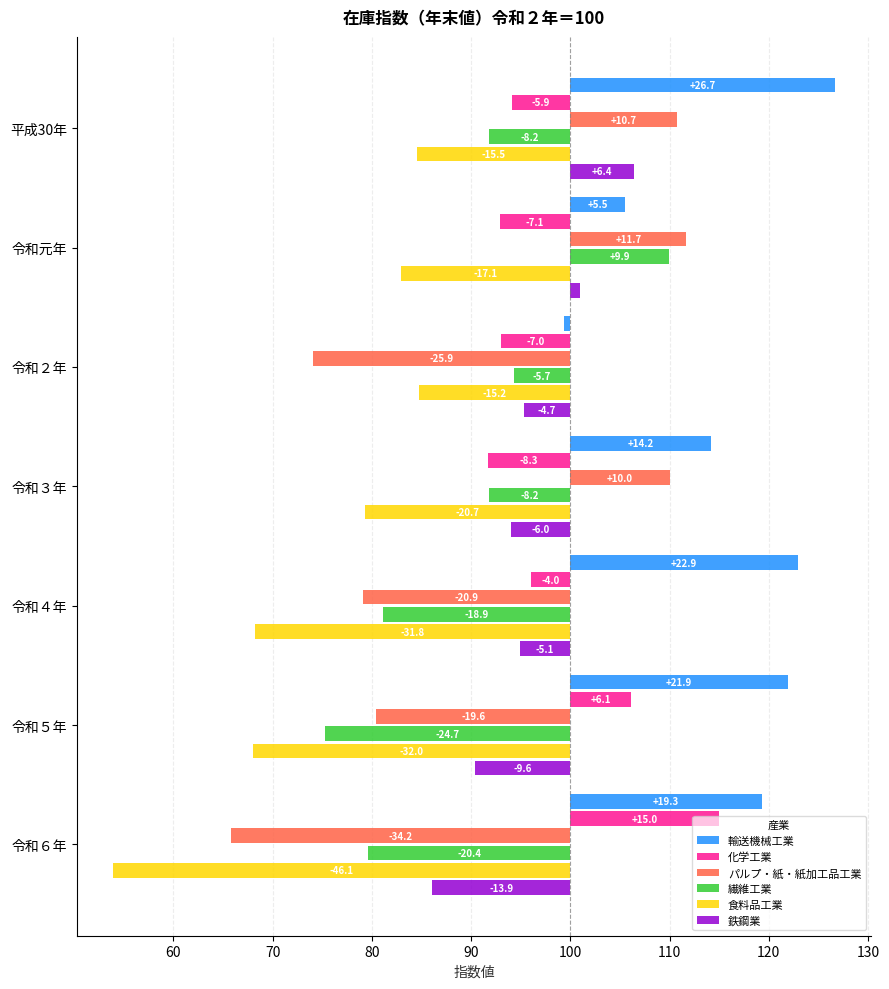

Reading left to right, list all the values displayed in this chart.

輸送機械工業: 26.7	5.5	-0.6	14.2	22.9	21.9	19.3
化学工業: -5.9	-7.1	-7.0	-8.3	-4.0	6.1	15.0
パルプ・紙・紙加工品工業: 10.7	11.7	-25.9	10.0	-20.9	-19.6	-34.2
繊維工業: -8.2	9.9	-5.7	-8.2	-18.9	-24.7	-20.4
食料品工業: -15.5	-17.1	-15.2	-20.7	-31.8	-32.0	-46.1
鉄鋼業: 6.4	1.0	-4.7	-6.0	-5.1	-9.6	-13.9